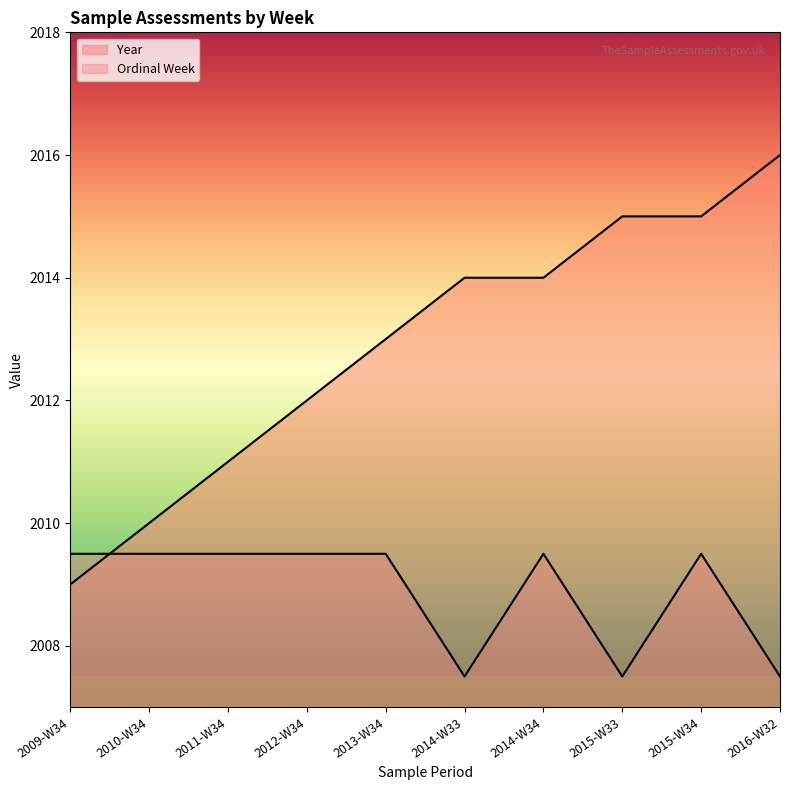

What position from the left is 2016-W32?

10